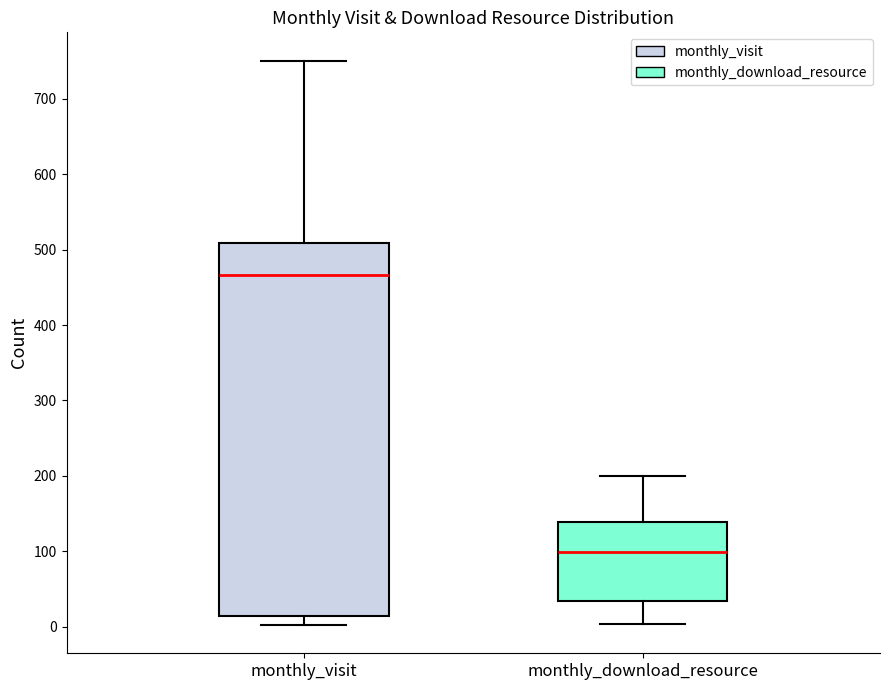

Reading left to right, read every box against the y-axis: the position of its median line, the range the box covers, and the ends of its whiskers. The values are not printed on the chart, so give them approximately, as read against the axis.

monthly_visit: median 470, box 10 to 510, whiskers 0 to 750
monthly_download_resource: median 100, box 30 to 140, whiskers 0 to 200